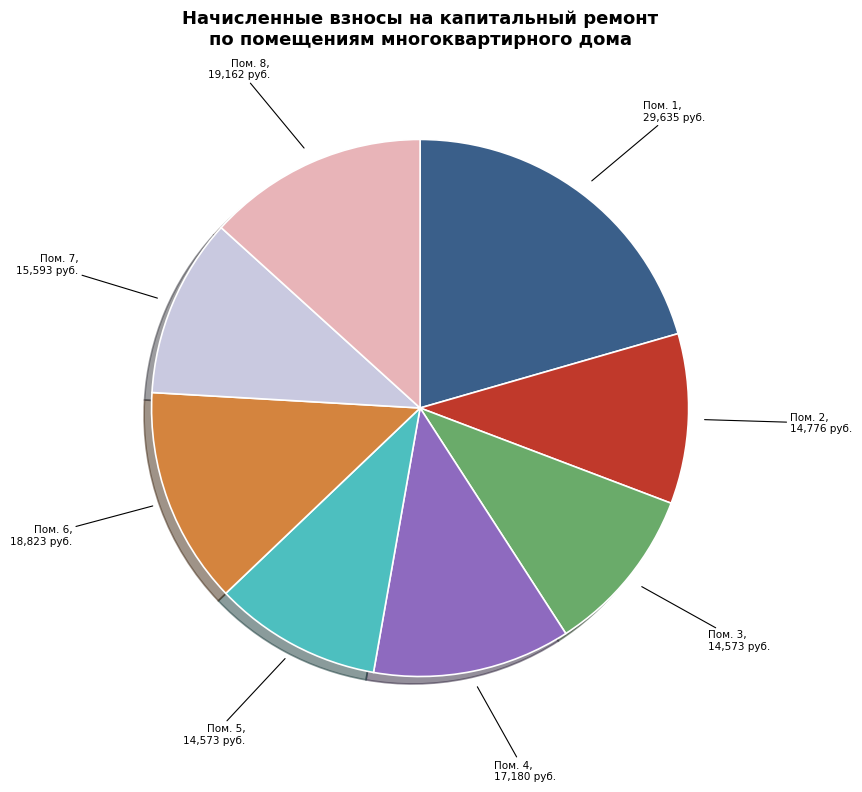

Combined, do Пом. 6, 18,823 руб. and Пом. 4, 17,180 руб. account for over 50%?

No